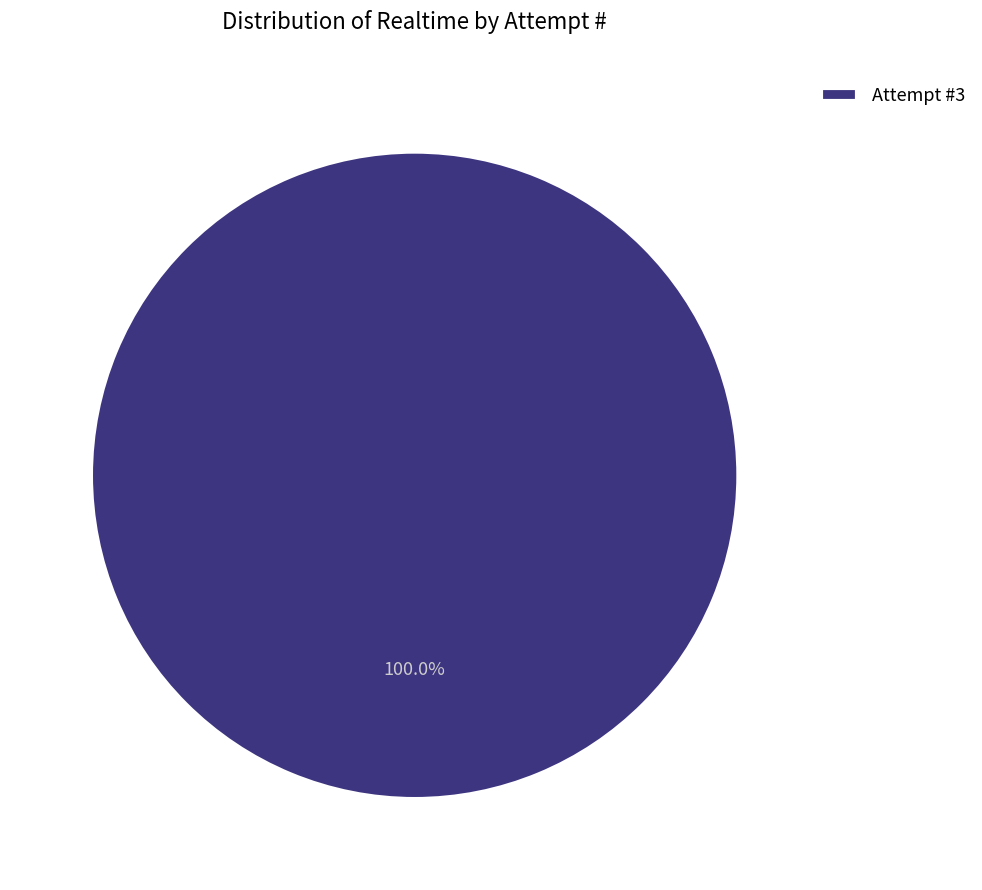

Rank the categories by value from highest to lowest.

Attempt #3